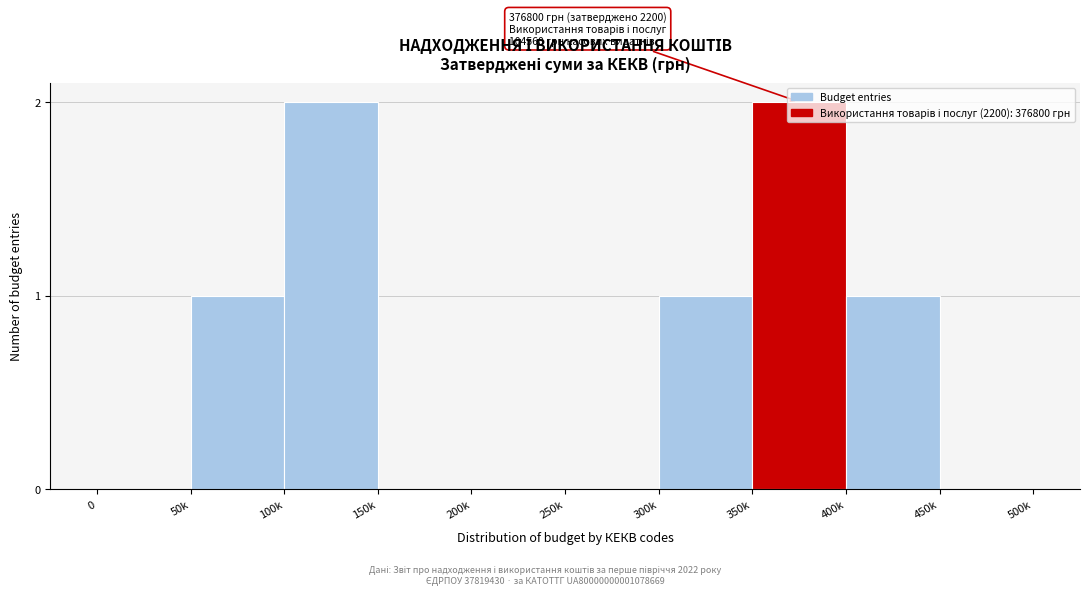

What is the change in value from 250k to 350k?

+2